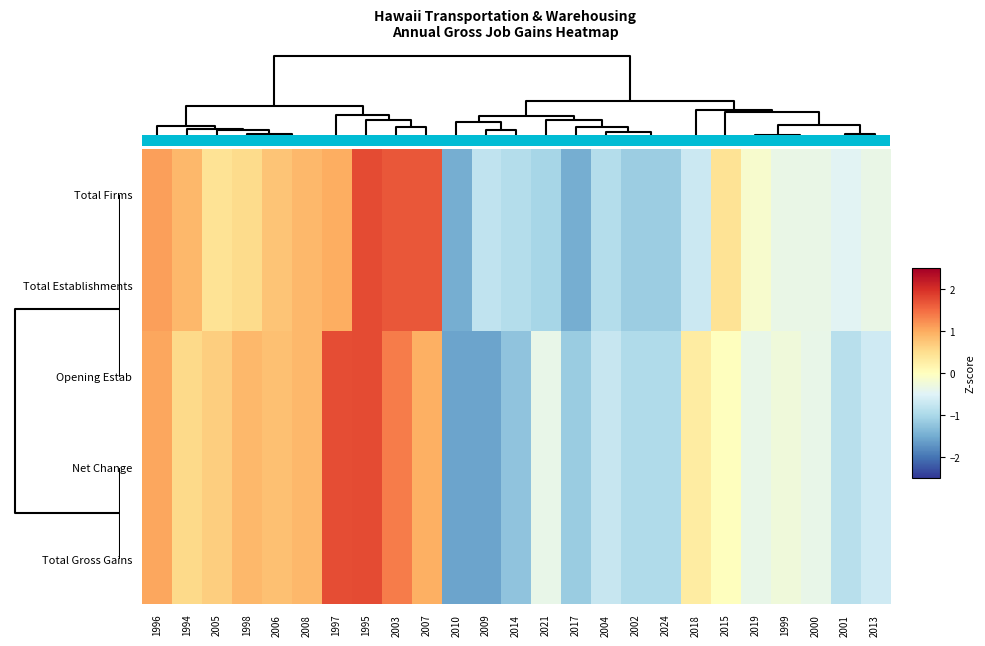

List the series in order of their peak value, lowest first.

Opening Estab, Net Change, Total Gross Gains, Total Firms, Total Establishments